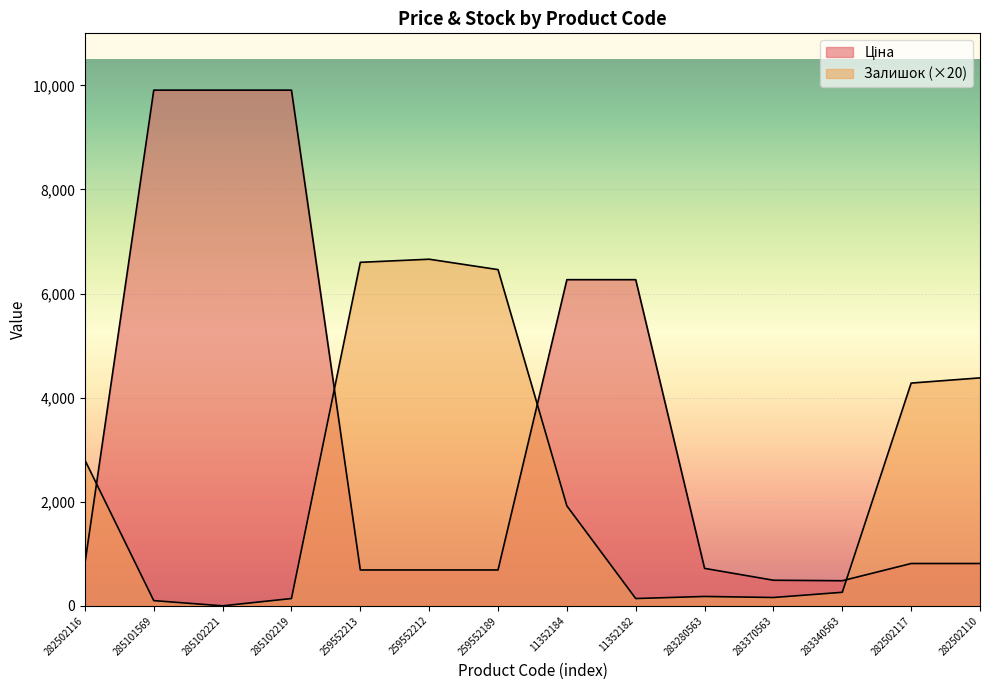

Read the Ціна value at 259552189.

689.1